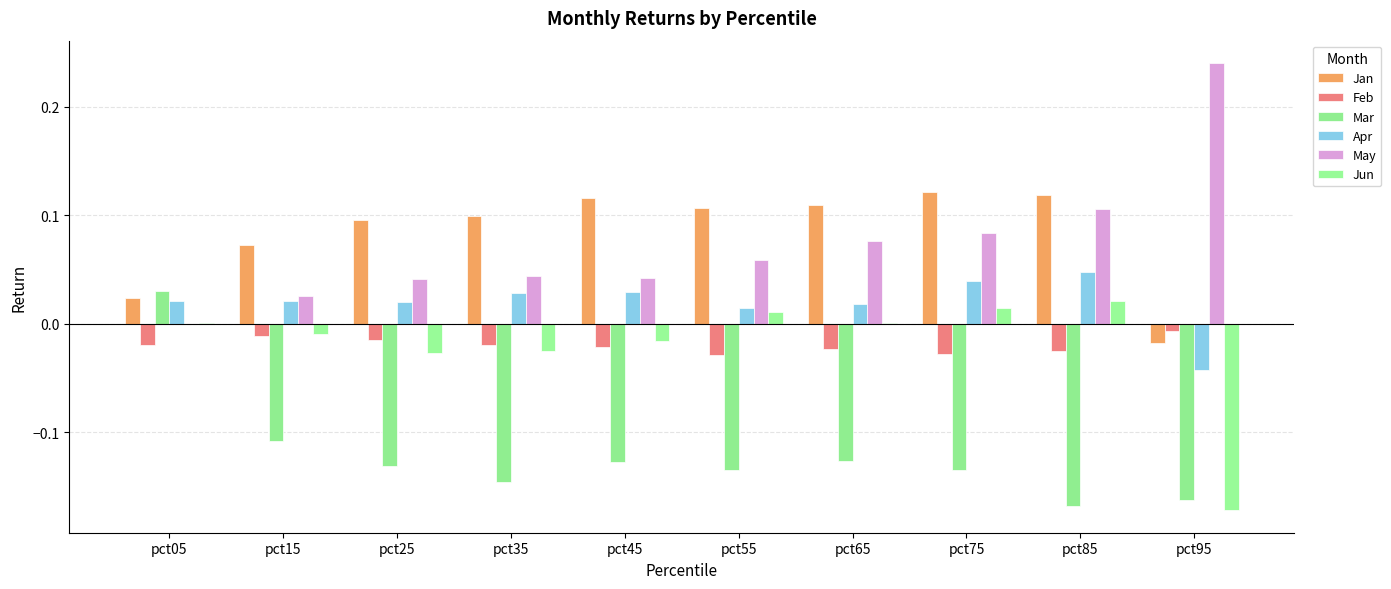

How many groups of bars are there?

10